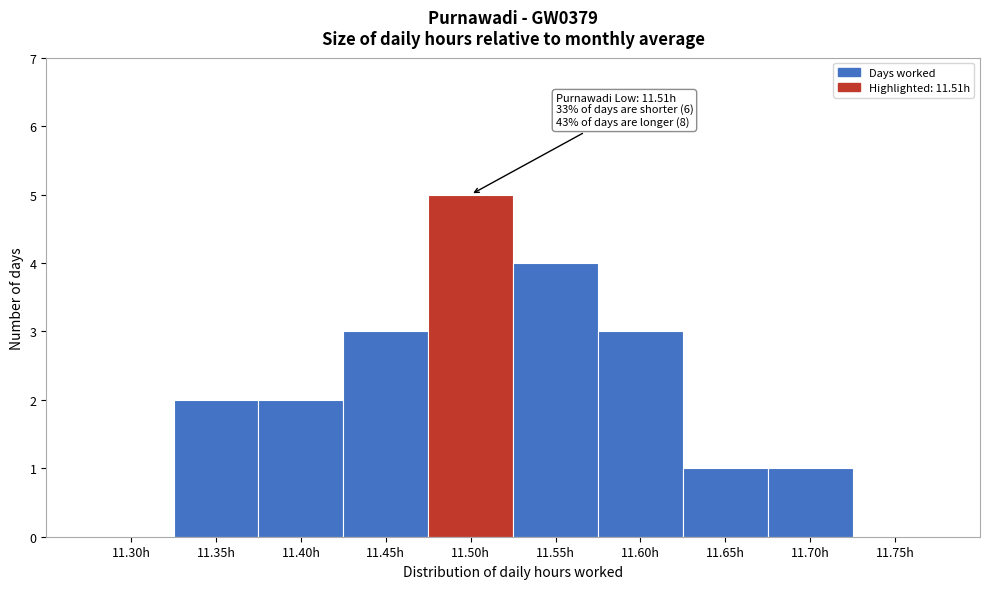

Reading left to right, transcribe all the data shown in this chart.

11.30h=0	11.35h=2	11.40h=2	11.45h=3	11.50h=5	11.55h=4	11.60h=3	11.65h=1	11.70h=1	11.75h=0